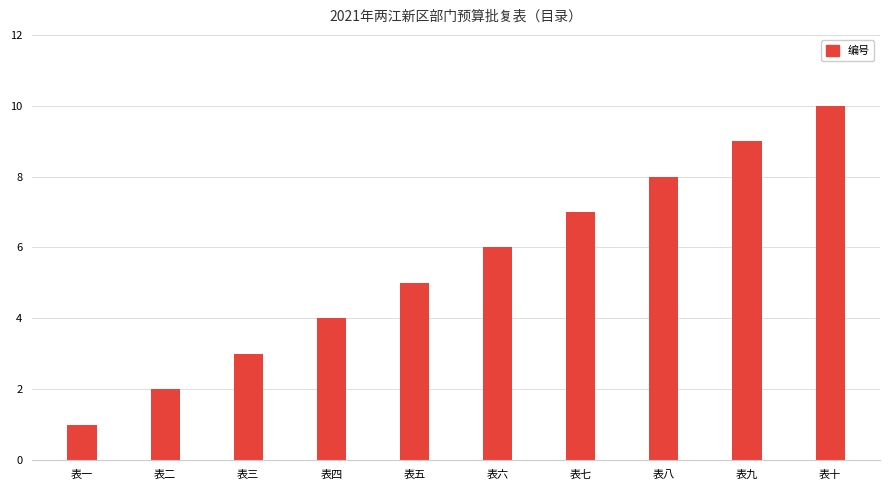

What is the difference between the second highest and minimum values?

8